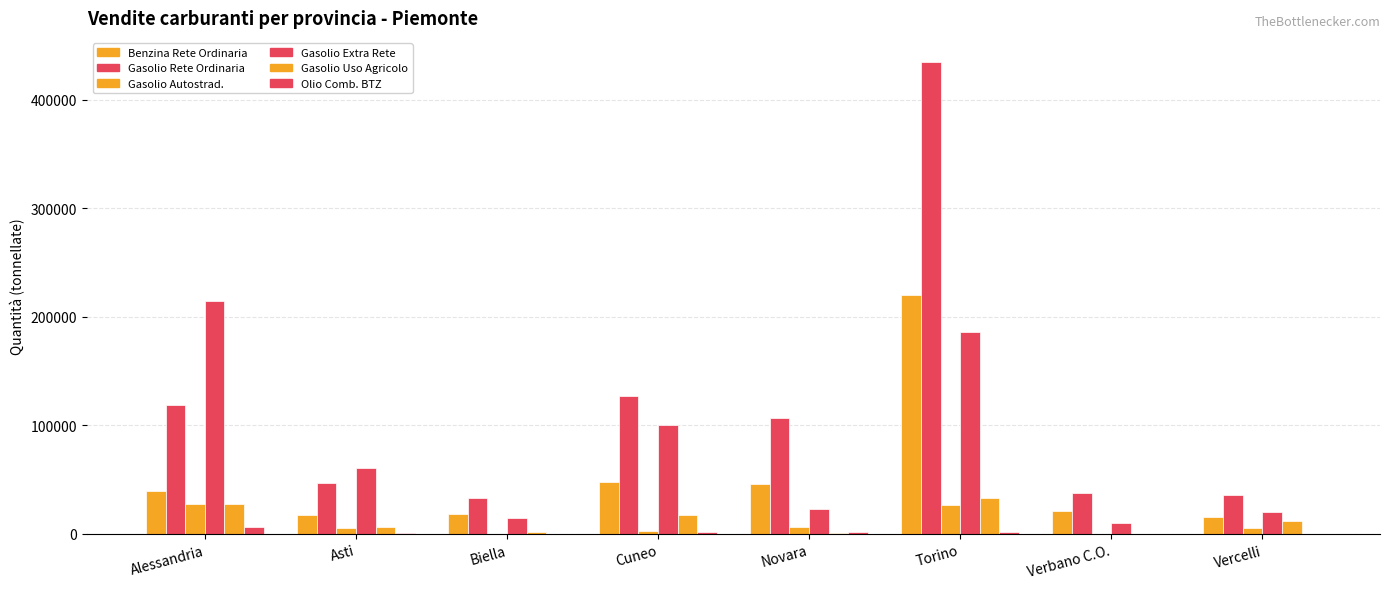

The value of Gasolio Autostrad. at Torino is 36329. True or false?

False